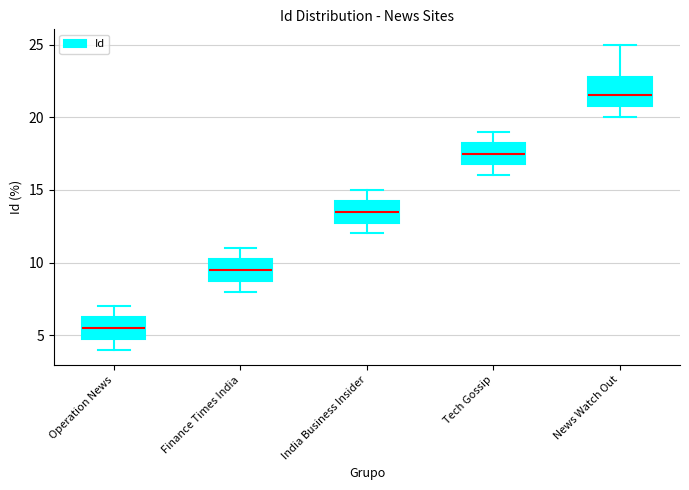

Reading left to right, read every box against the y-axis: the position of its median line, the range the box covers, and the ends of its whiskers. The values are not printed on the chart, so give them approximately, as read against the axis.

Operation News: median 5.5, box 5.0 to 6.5, whiskers 4.0 to 7.0
Finance Times India: median 9.5, box 9.0 to 10.5, whiskers 8.0 to 11.0
India Business Insider: median 13.5, box 13.0 to 14.5, whiskers 12.0 to 15.0
Tech Gossip: median 17.5, box 17.0 to 18.5, whiskers 16.0 to 19.0
News Watch Out: median 21.5, box 21.0 to 23.0, whiskers 20.0 to 25.0